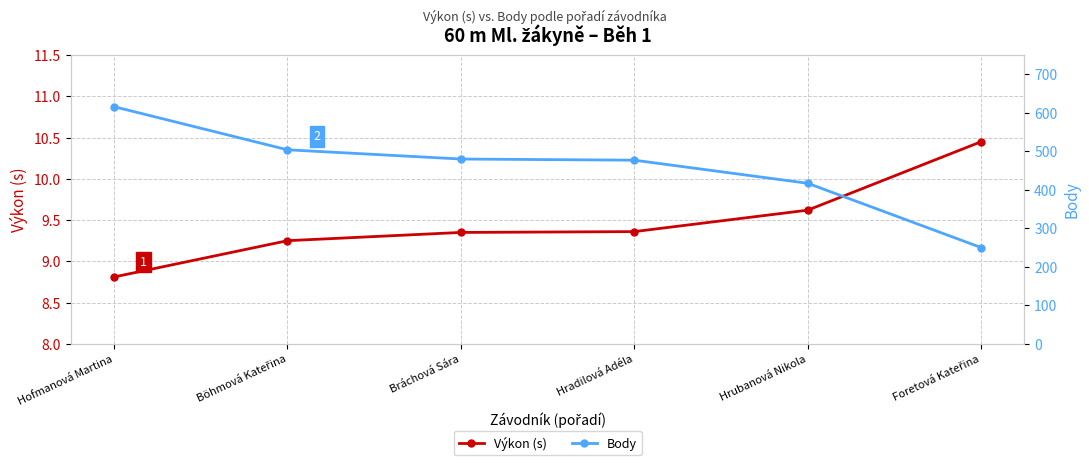

True or false: Výkon (s) and Body cross at least once.

False